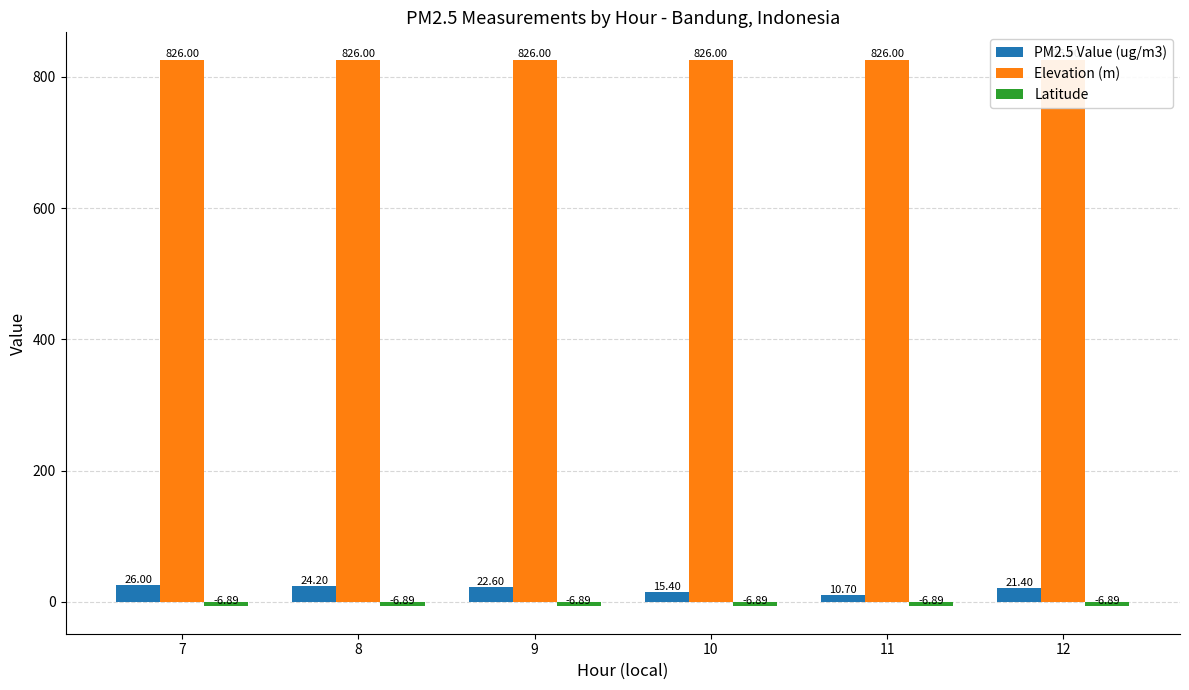

How many bars are there in each group?

3